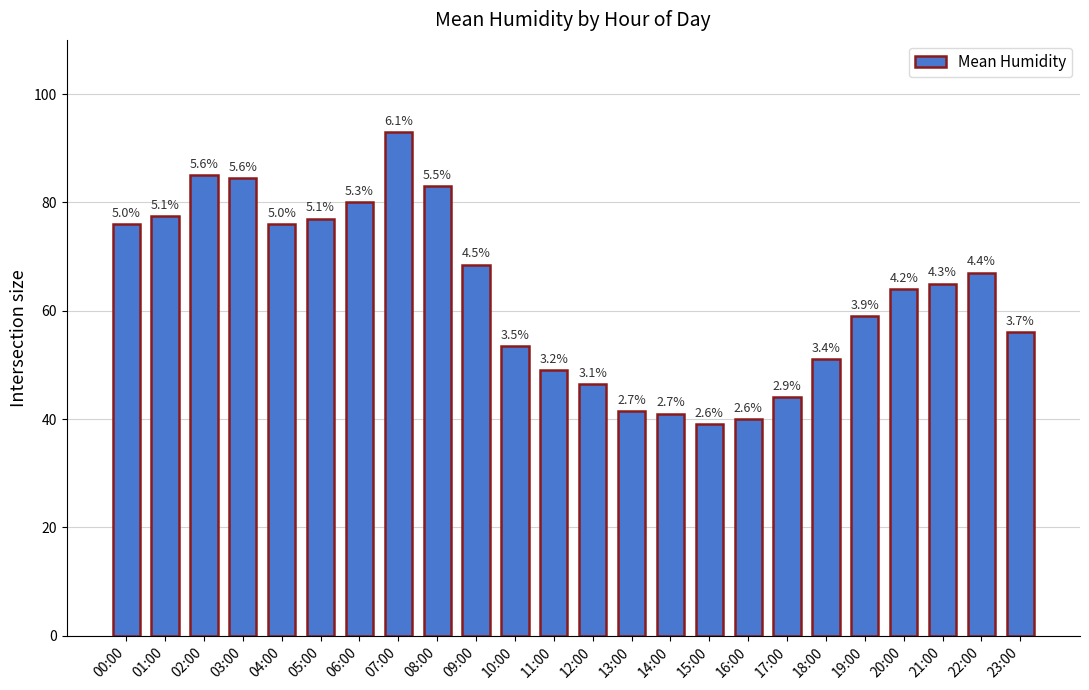

Is it true that the value at 17:00 is 44.0?

True